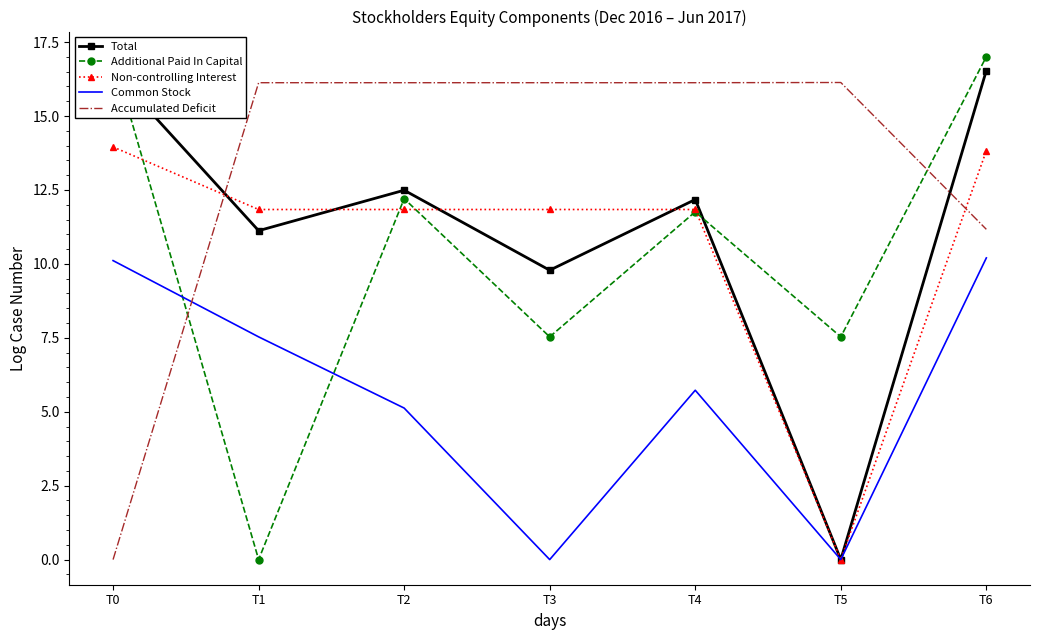

Is it true that Non-controlling Interest equals 11.8 at T2?

True